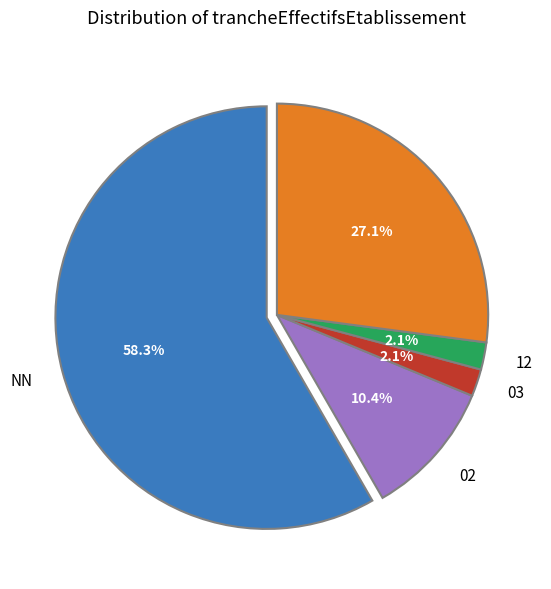

Is there any slice that represents more than half of the pie?

Yes